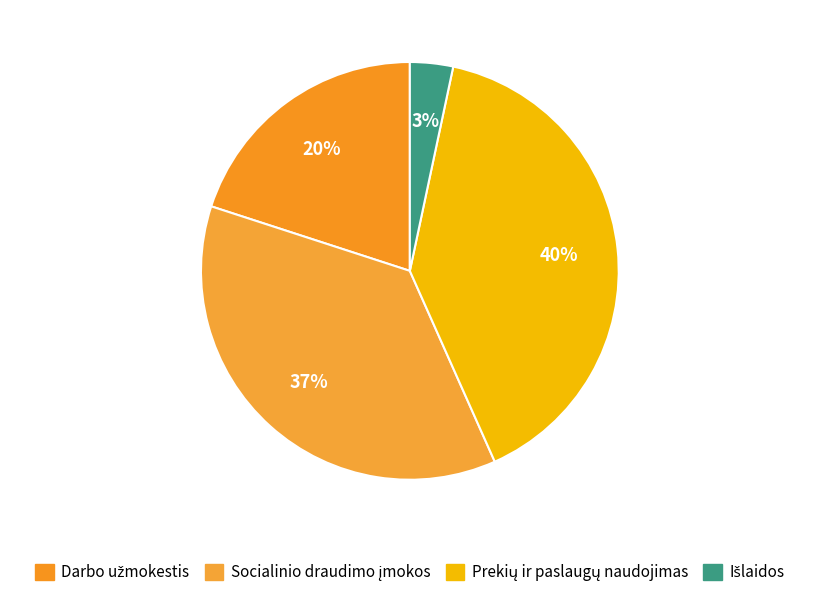

Which category has the smallest portion of the pie?

Išlaidos